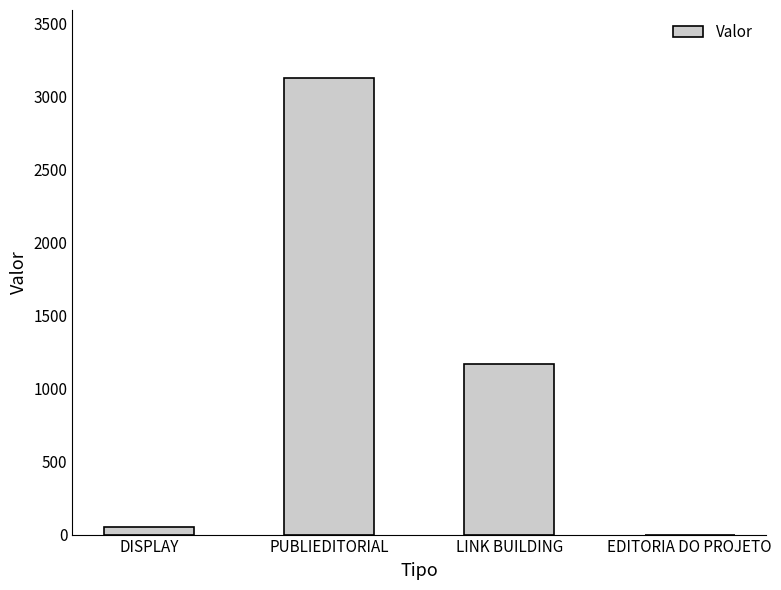

Reading right to left, what are all the values shown in this chart?

EDITORIA DO PROJETO=0.0	LINK BUILDING=1171.9	PUBLIEDITORIAL=3125.0	DISPLAY=50.0